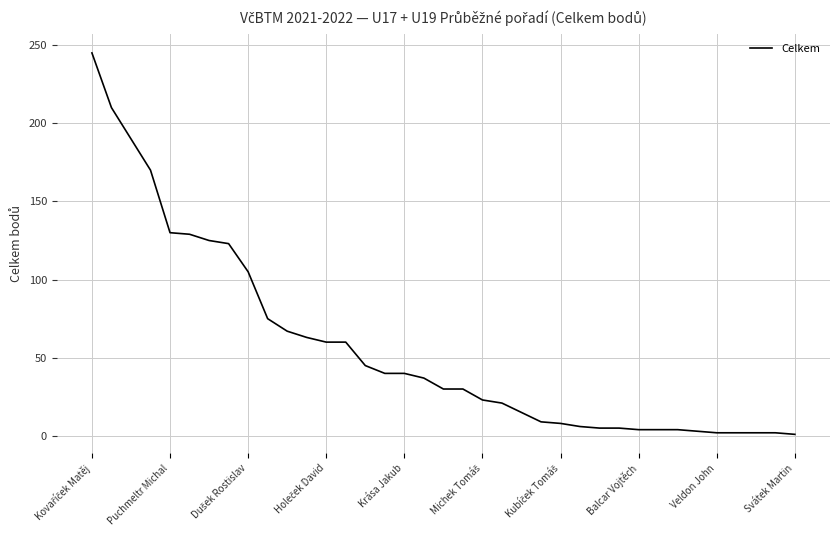

What is the maximum value shown in the chart?

245